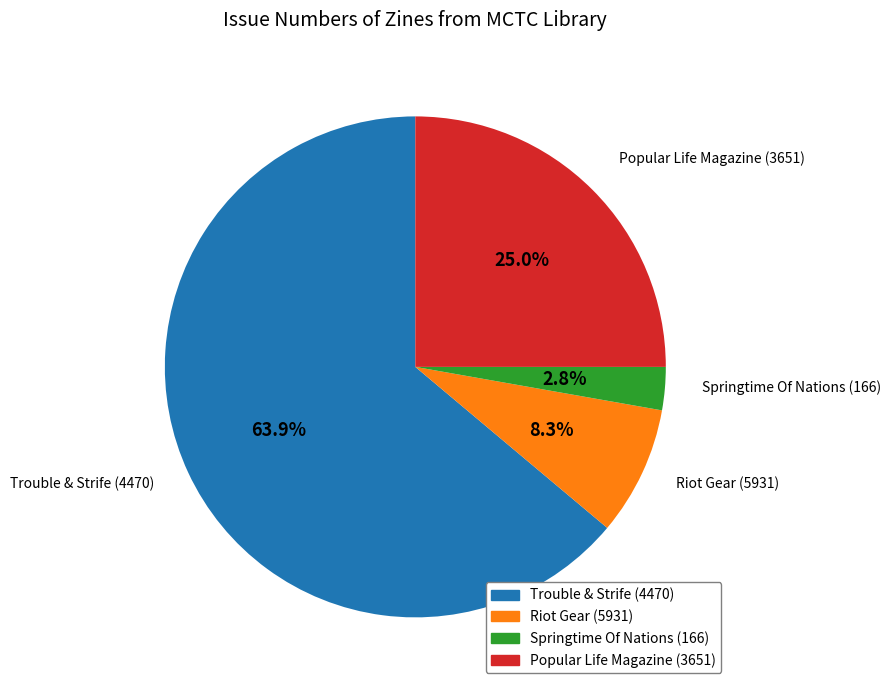

Is it true that Riot Gear (5931) is 8% of the pie?

True